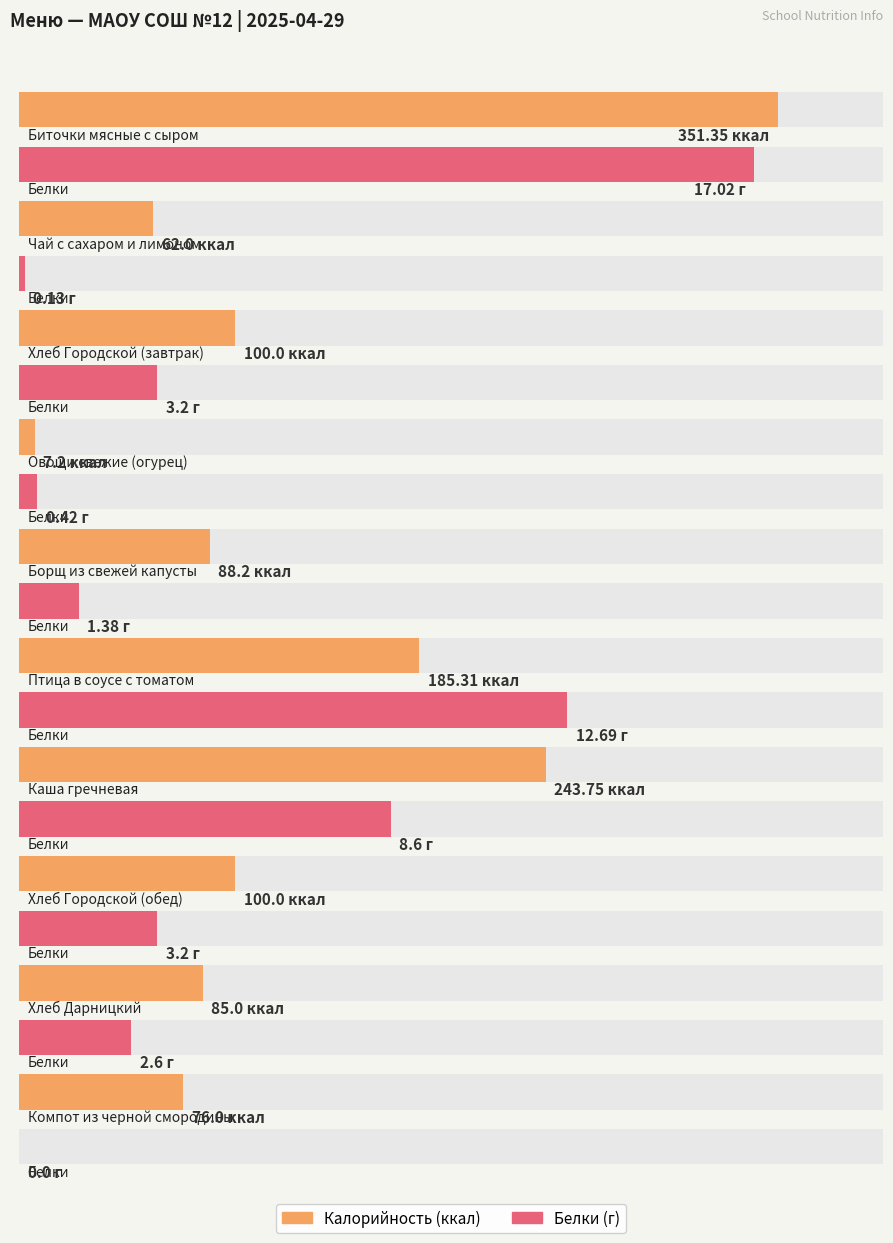

Which series has the largest total across all categories?

Калорийность